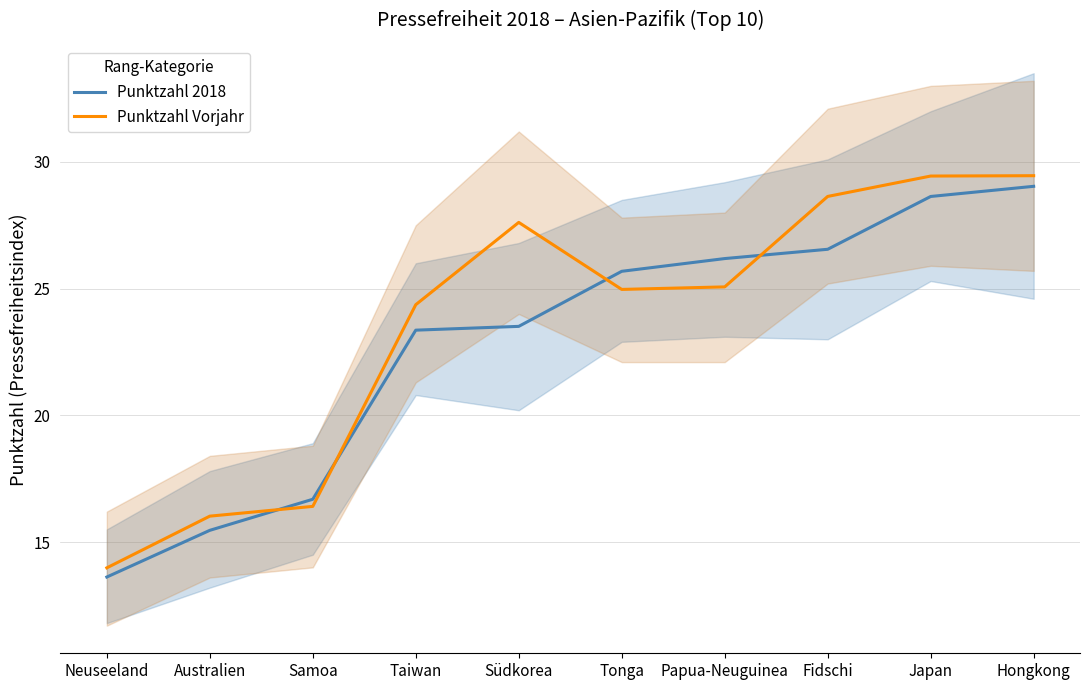

Which label corresponds to the largest value in the chart?

Hongkong